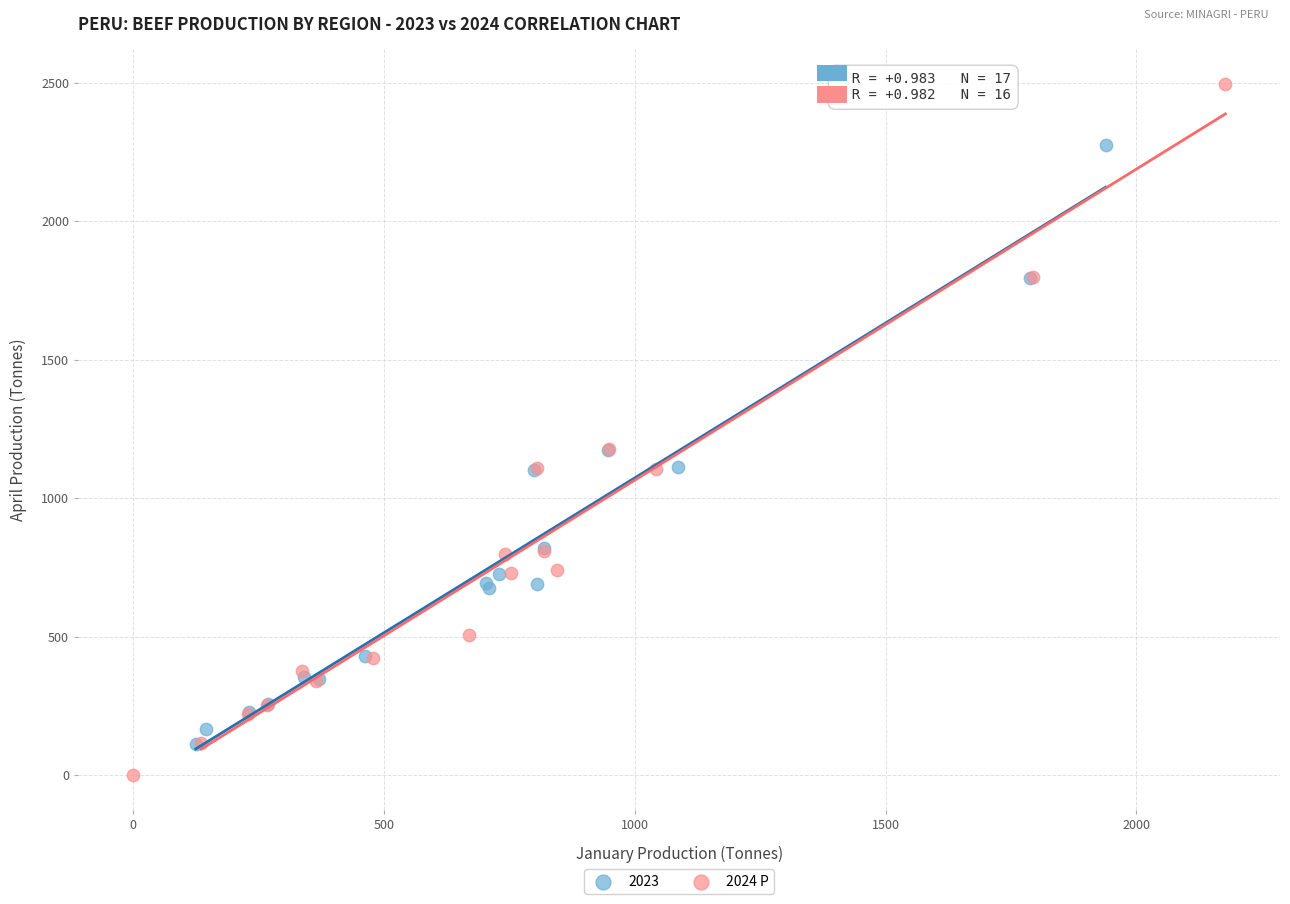

Which series has the largest Y range (max minus min)?

2024 P